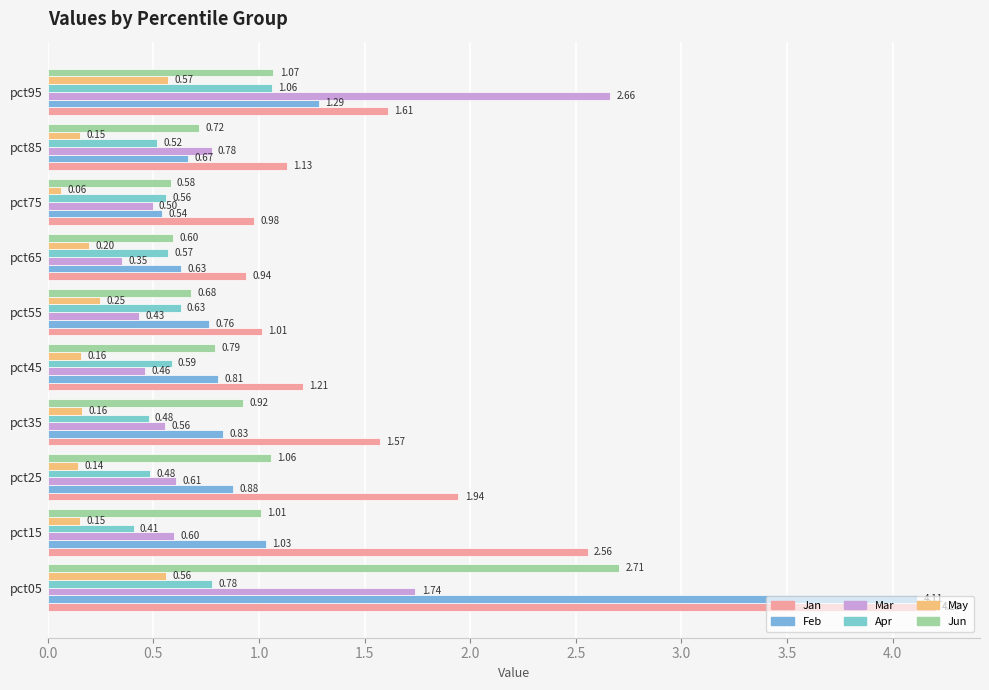

How many categories are shown in the chart?

10